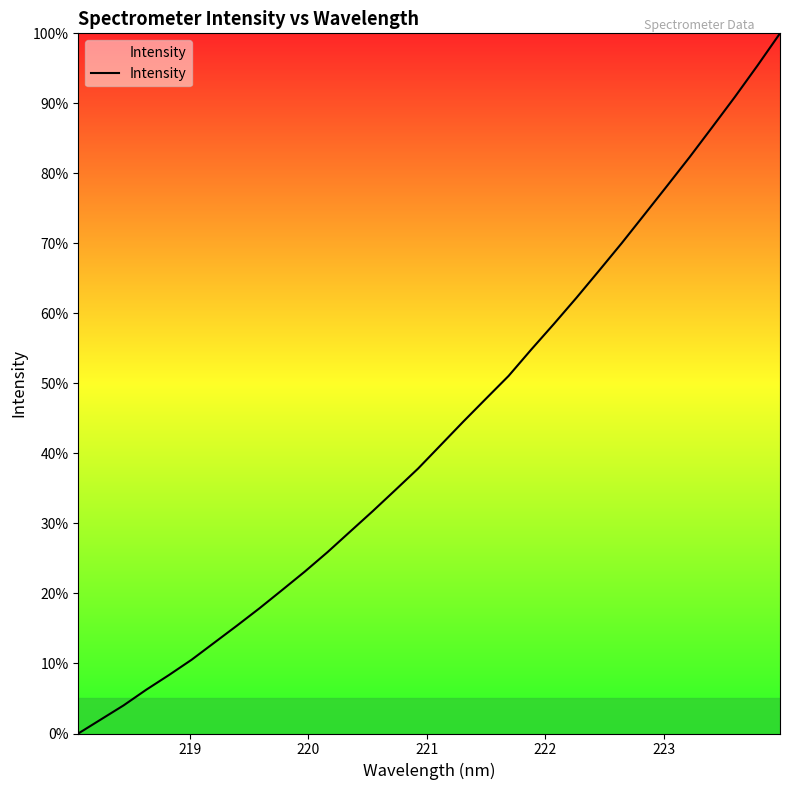

What is the greatest value displayed?

100.0